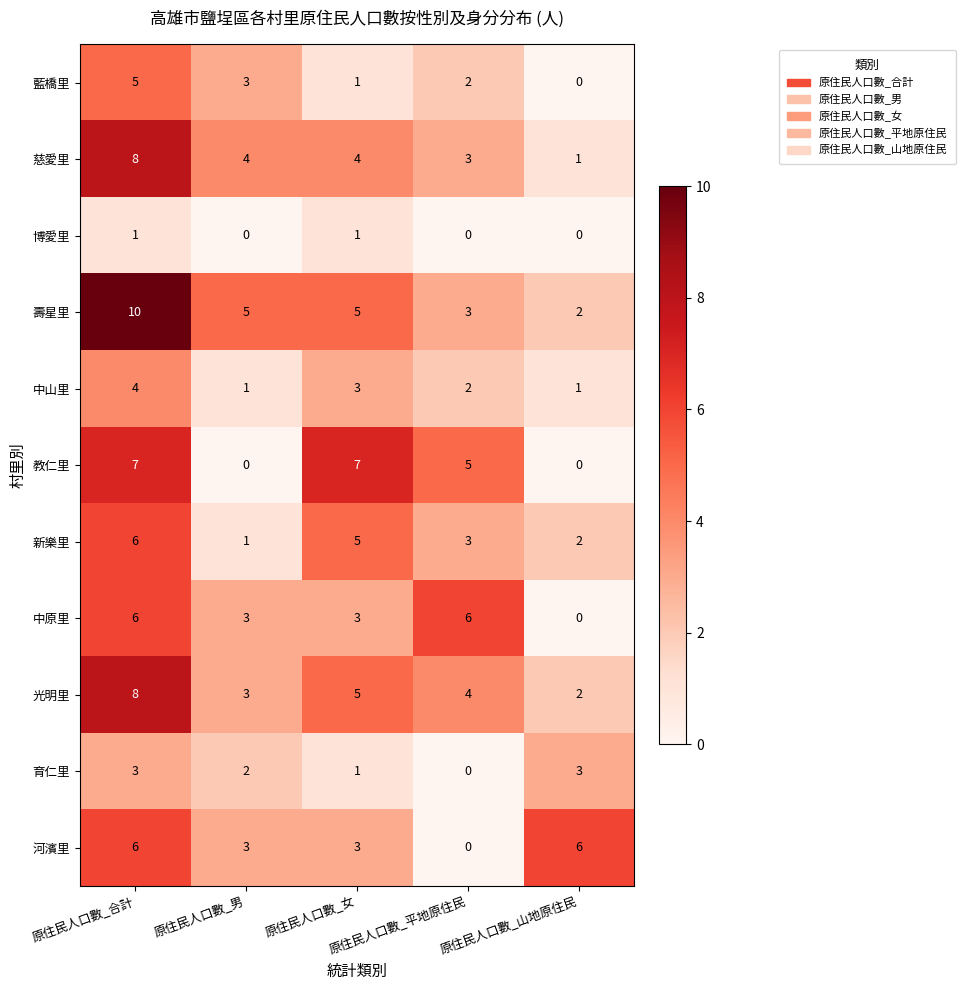

What is the total value across all series at 原住民人口數_平地原住民?

28